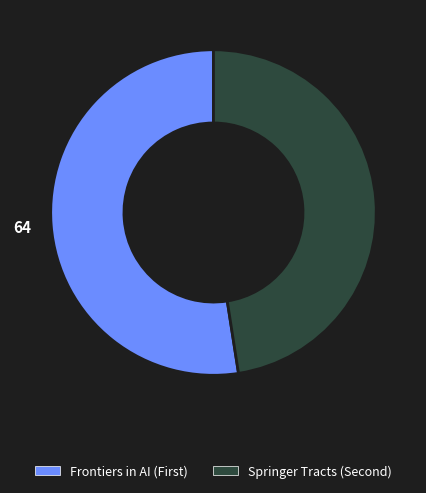

Is there any slice that represents more than half of the pie?

Yes